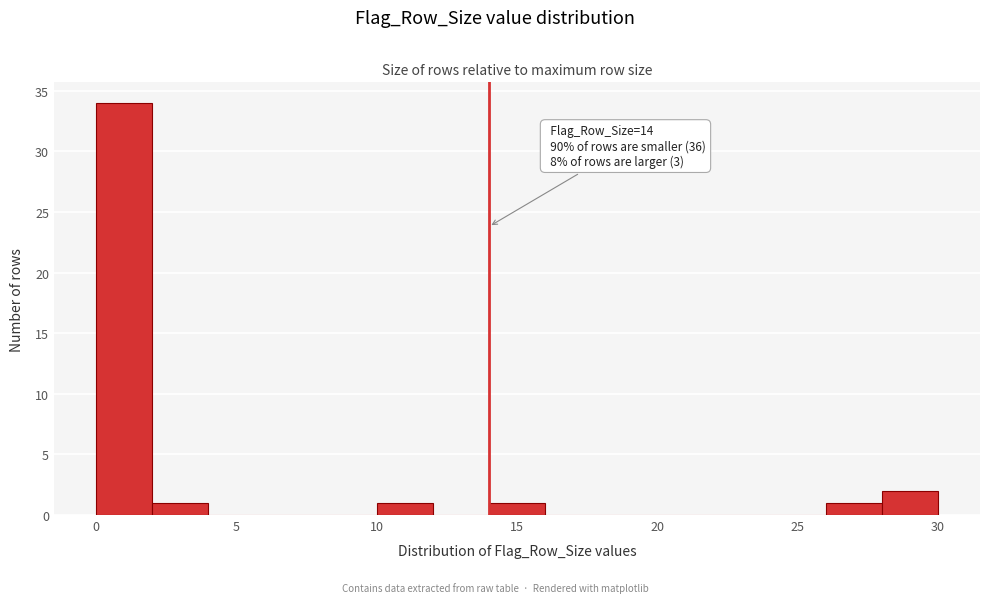

Which range on the x-axis has the tallest bar?

0 to 2